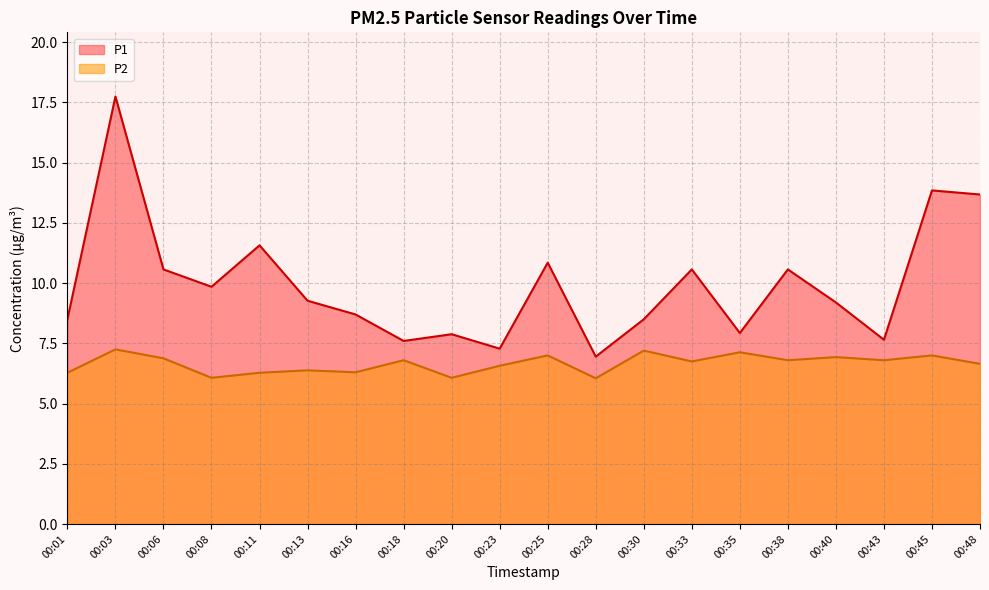

What is the value of the P2 point at the 11th from the left?

7.0